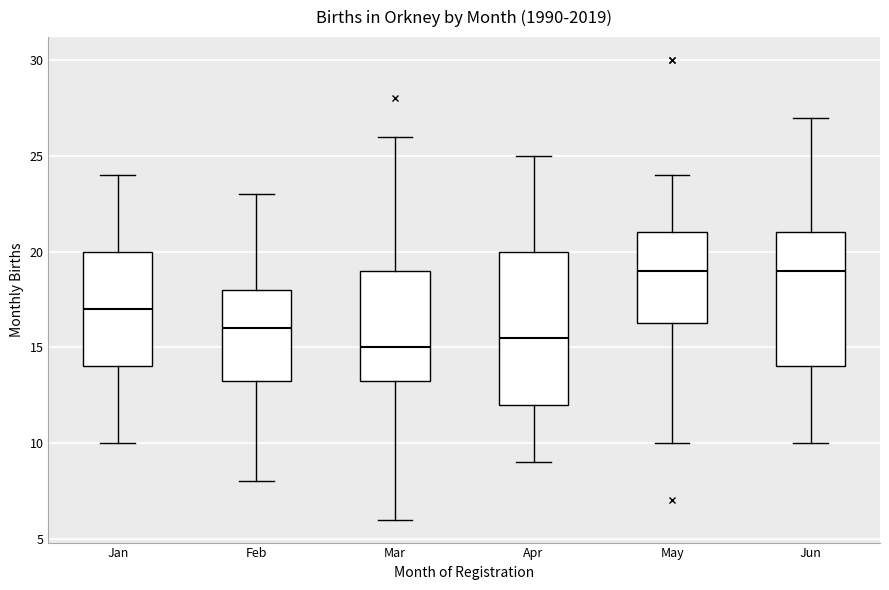

Reading left to right, read every box against the y-axis: the position of its median line, the range the box covers, and the ends of its whiskers. The values are not printed on the chart, so give them approximately, as read against the axis.

Jan: median 17.0, box 14.0 to 20.0, whiskers 10.0 to 24.0
Feb: median 16.0, box 13.5 to 18.0, whiskers 8.0 to 23.0
Mar: median 15.0, box 13.5 to 19.0, whiskers 6.0 to 26.0
Apr: median 15.5, box 12.0 to 20.0, whiskers 9.0 to 25.0
May: median 19.0, box 16.5 to 21.0, whiskers 10.0 to 24.0
Jun: median 19.0, box 14.0 to 21.0, whiskers 10.0 to 27.0